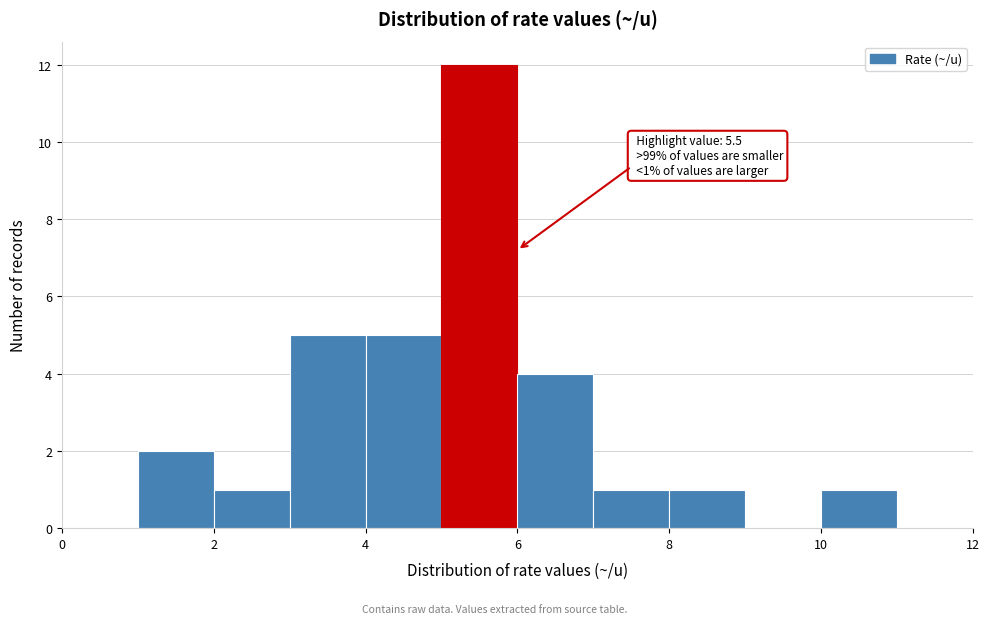

Over which range of the x-axis is the bar tallest?

5 to 6